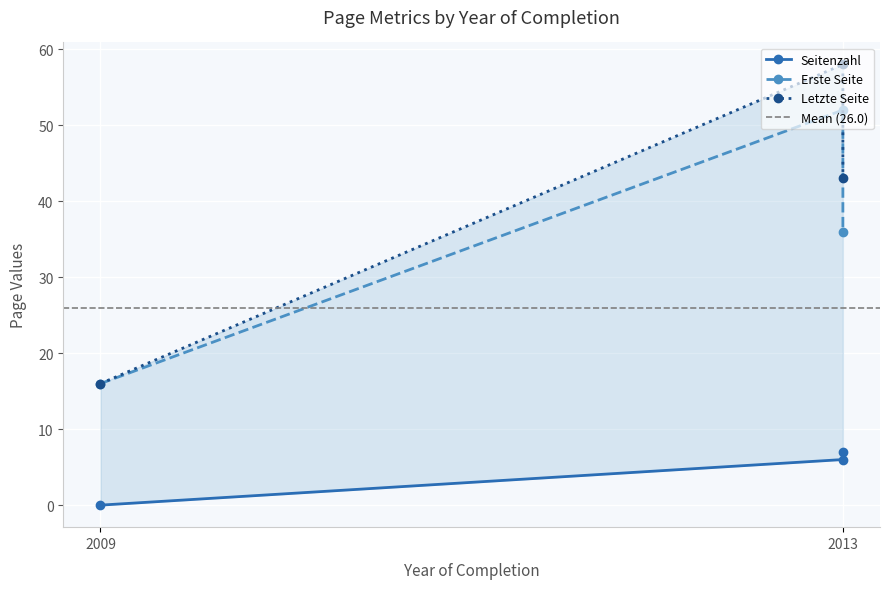

Reading left to right, transcribe all the data shown in this chart.

Seitenzahl: 2013 (OPUS4-8776)=6	2009 (OPUS4-8778)=0	2013 (OPUS4-8786)=7
Erste Seite: 2013 (OPUS4-8776)=52	2009 (OPUS4-8778)=16	2013 (OPUS4-8786)=36
Letzte Seite: 2013 (OPUS4-8776)=58	2009 (OPUS4-8778)=16	2013 (OPUS4-8786)=43